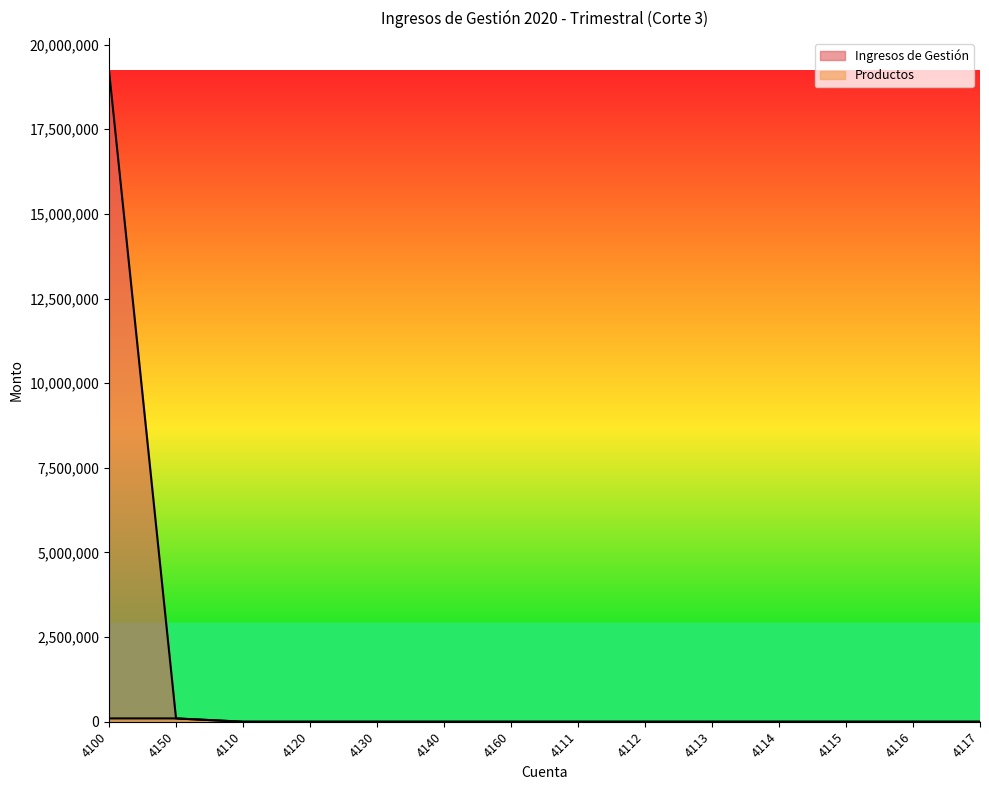

What is the sum of all Ingresos de Gestión values?

19331533.4